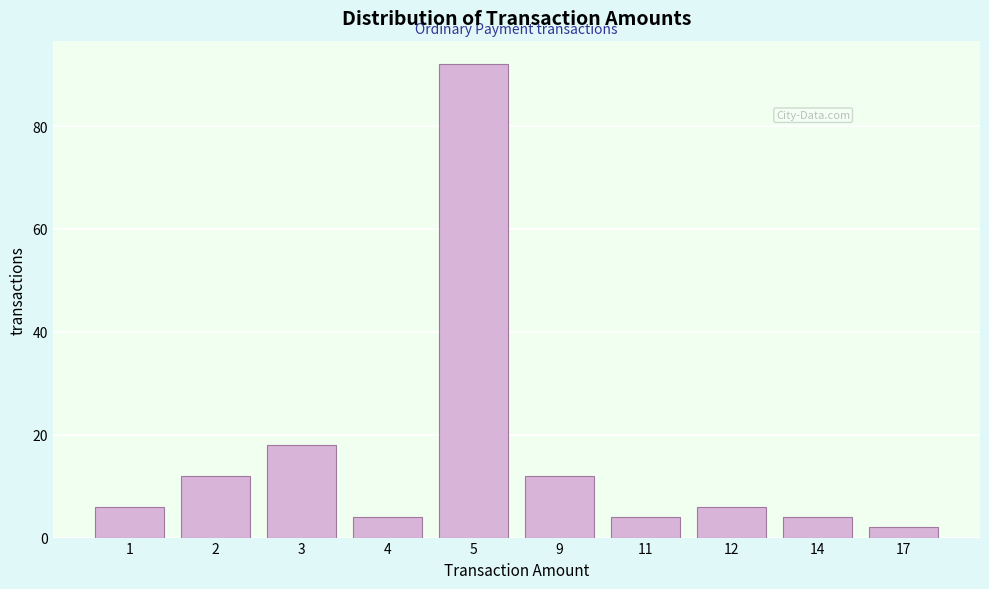

Reading right to left, what are all the values shown in this chart?

17=2	14=4	12=6	11=4	9=12	5=92	4=4	3=18	2=12	1=6